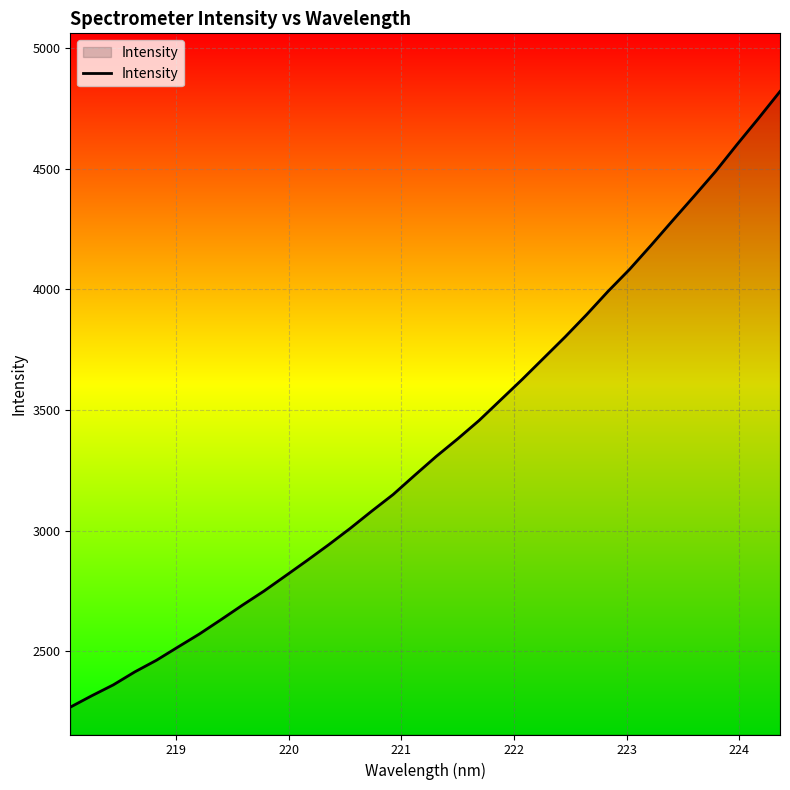

What is the difference between the maximum and minimum values?

2552.8